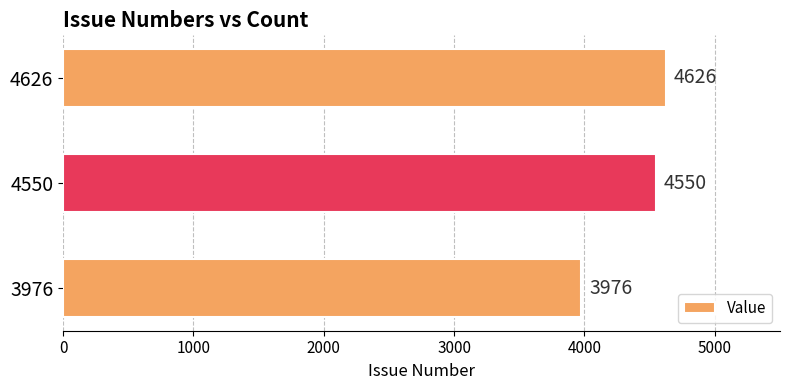

True or false: the data shows 4550 at 4550.

True